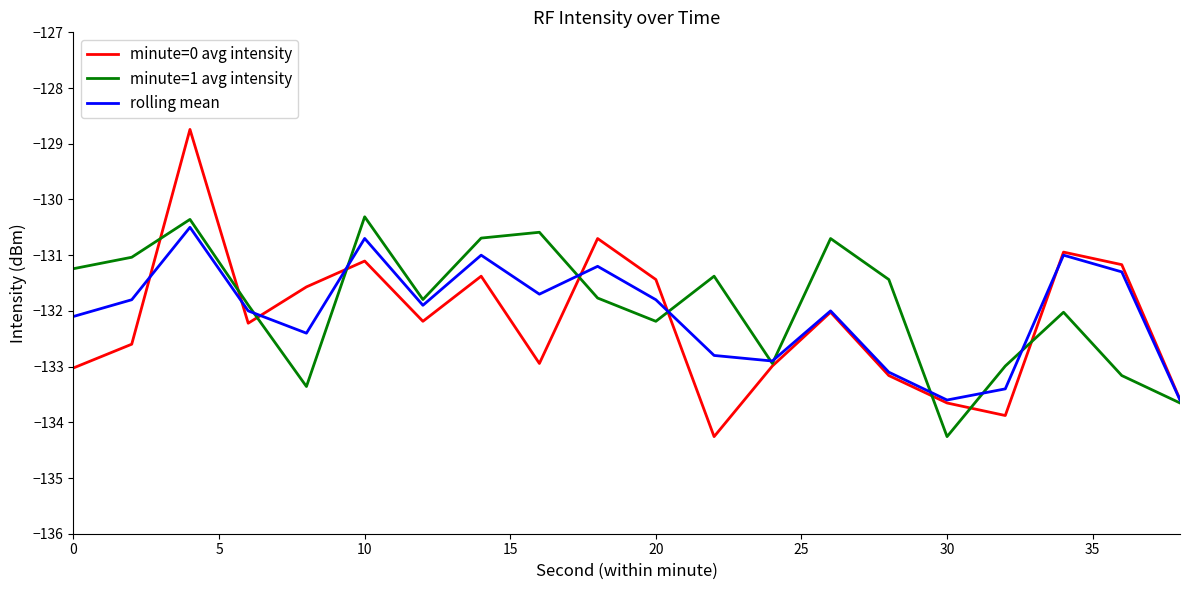

Which series has the widest spread of values?

minute=0 avg intensity